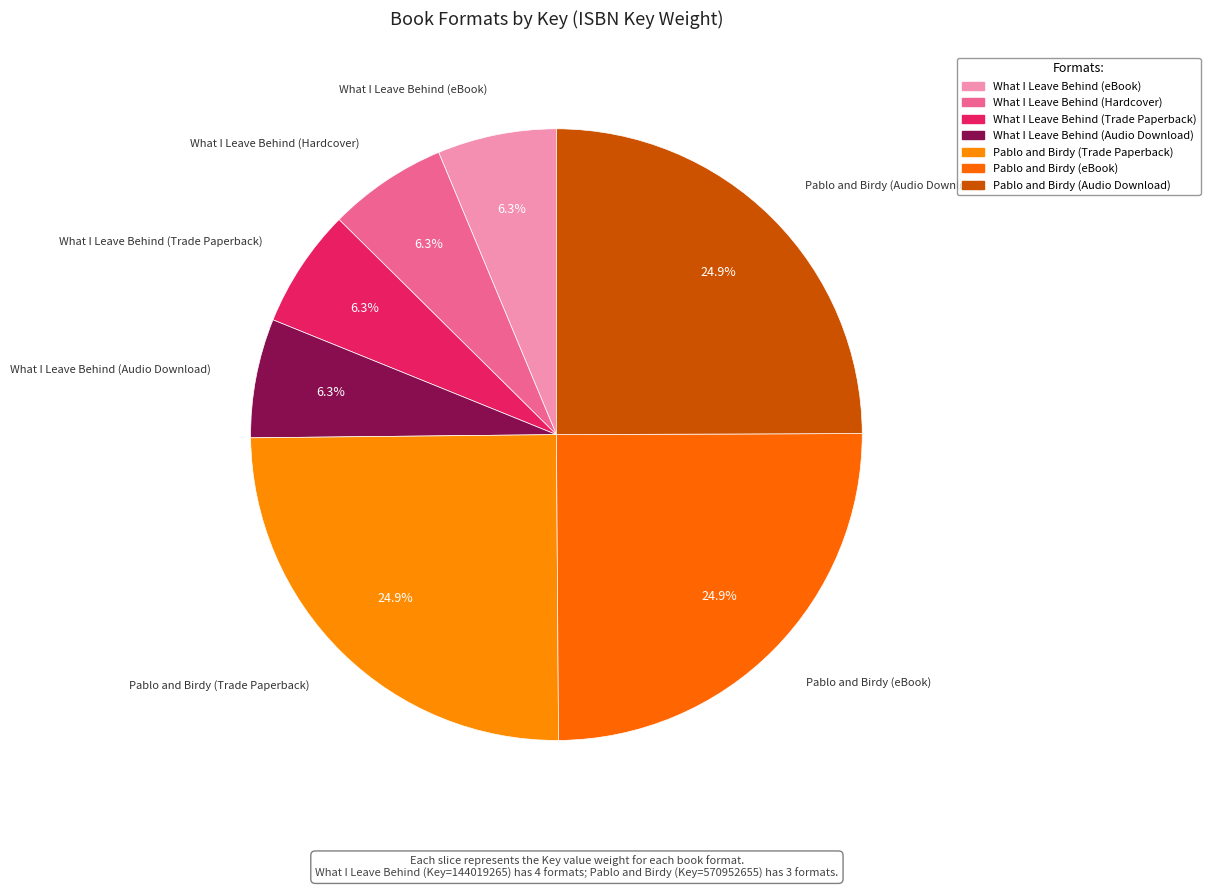

How many slices are in this pie chart?

7